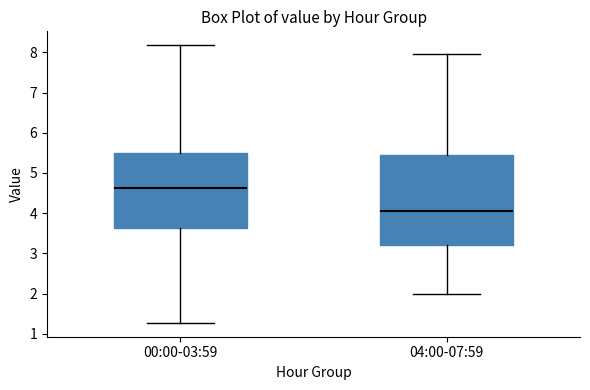

Which box is the tallest, from its lower edge to its upper edge?

04:00-07:59